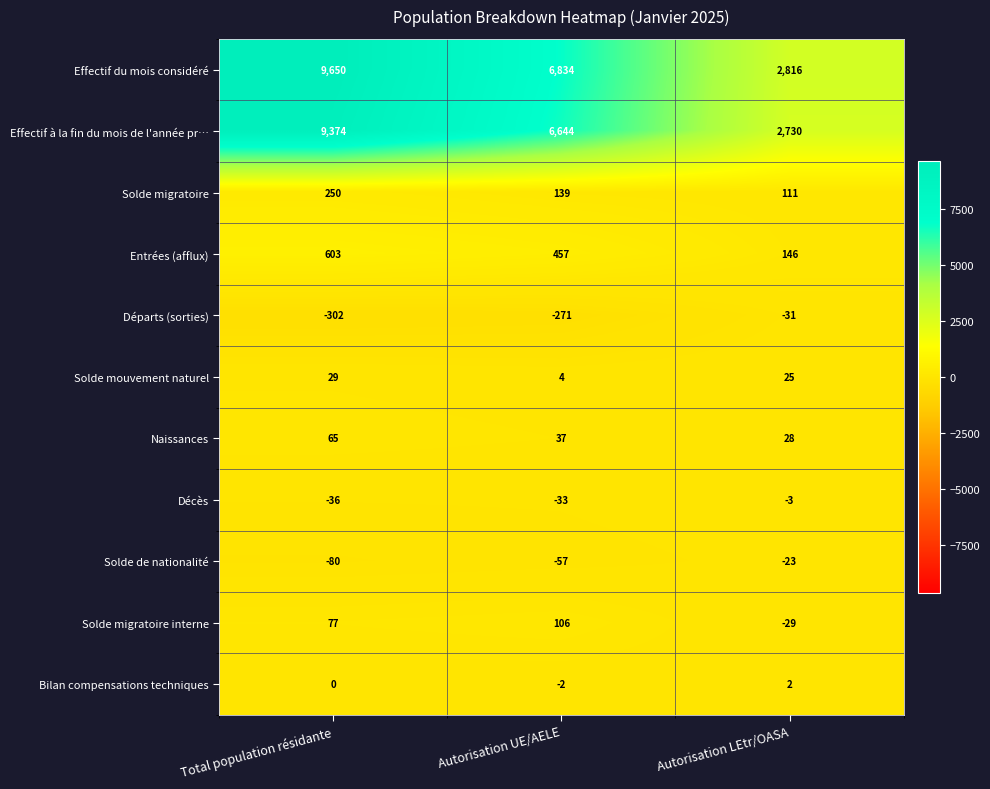

Between Total population résidante and Autorisation UE/AELE, which series saw the biggest shift?

Effectif du mois considéré